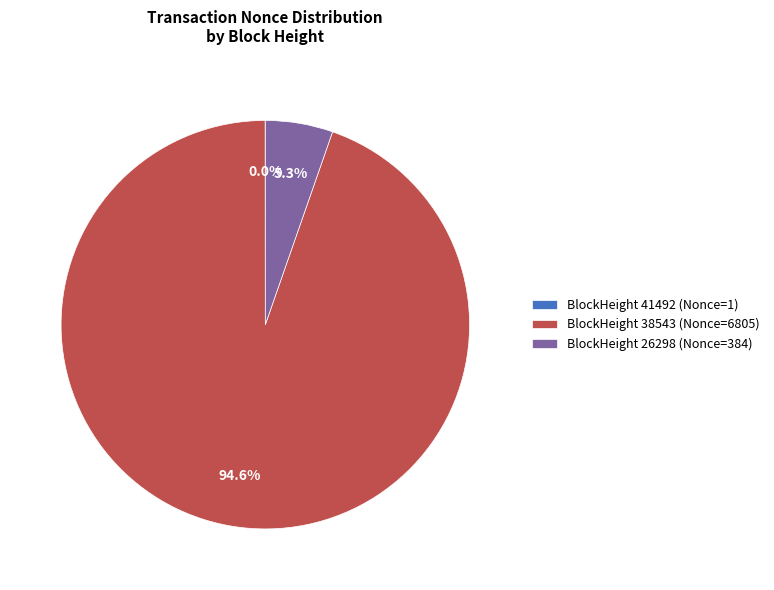

Is the sum of BlockHeight 38543 (Nonce=6805) and BlockHeight 26298 (Nonce=384) greater than half?

Yes